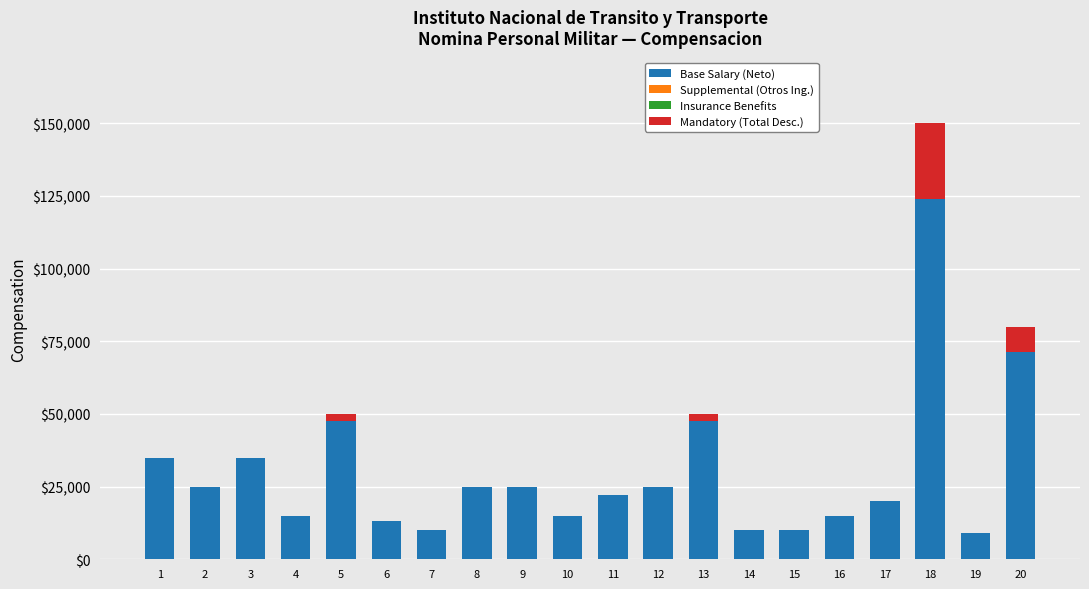

Are the bars horizontal?

No